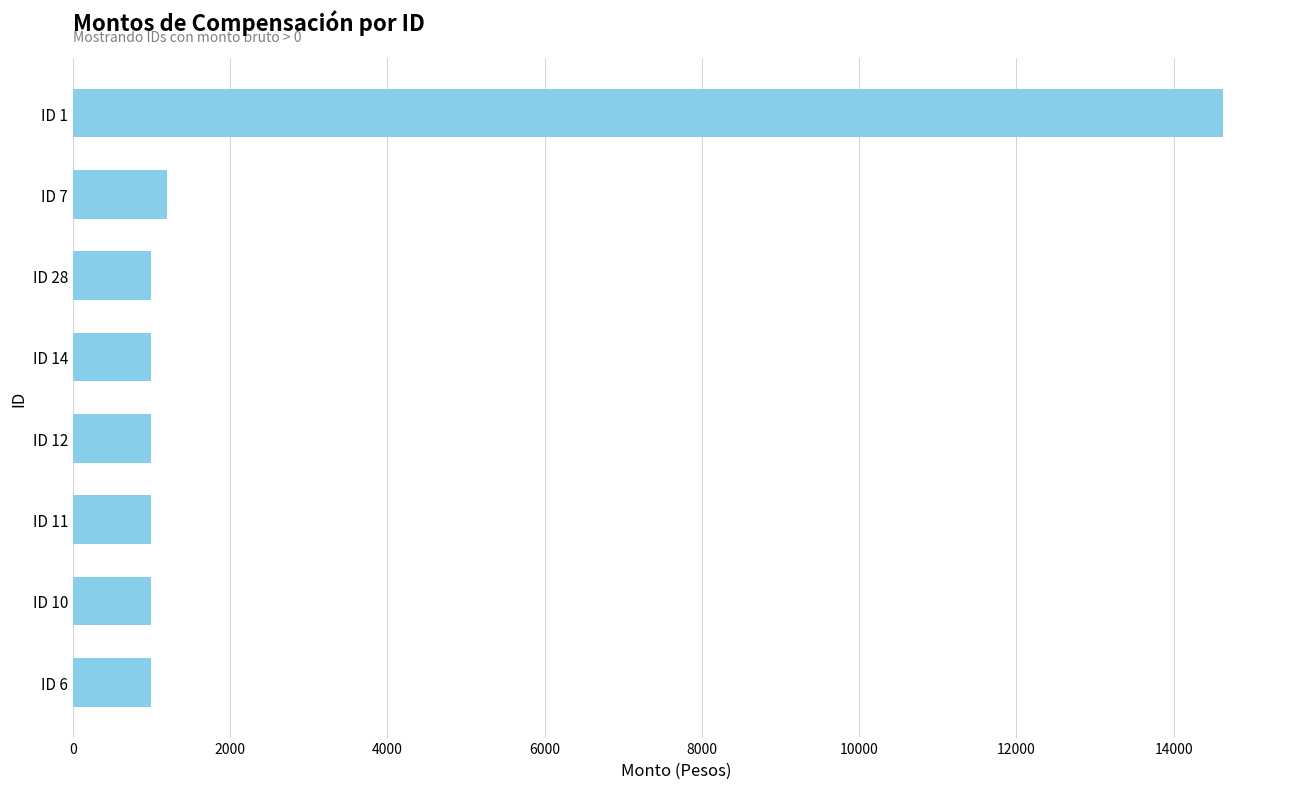

How many data points are above 1000?

2